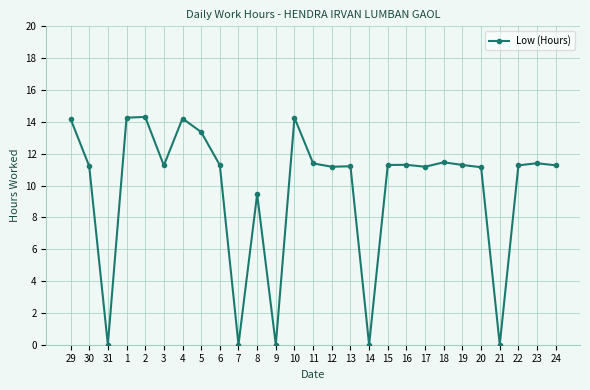

Where is the data nearest to the value 7?

8